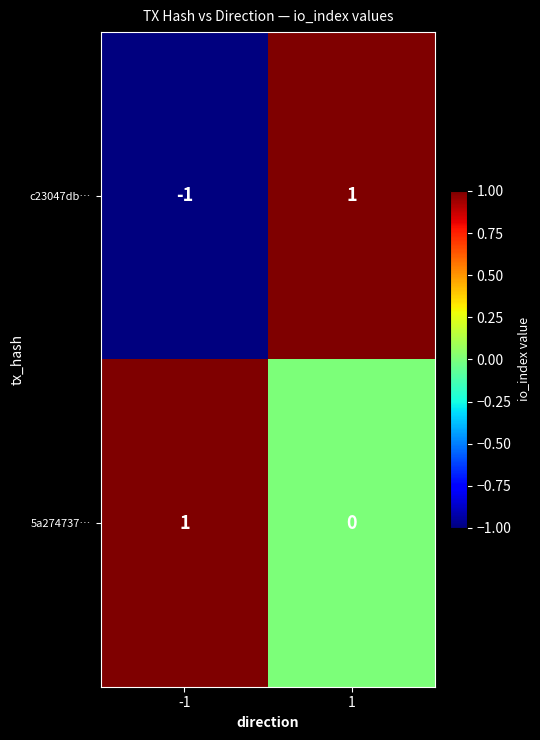

Between -1 and 1, which series saw the biggest shift?

c23047db…